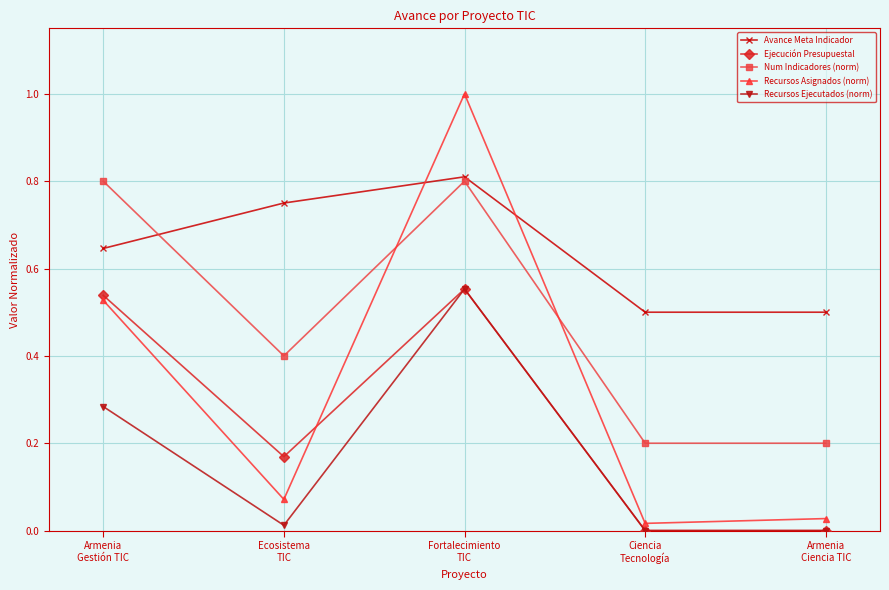

Which series has the widest spread of values?

Recursos Asignados (norm)